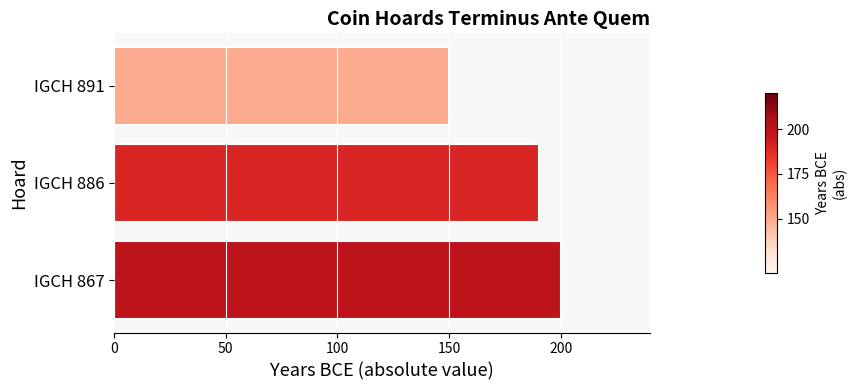

What is the difference between the maximum and minimum values?

50